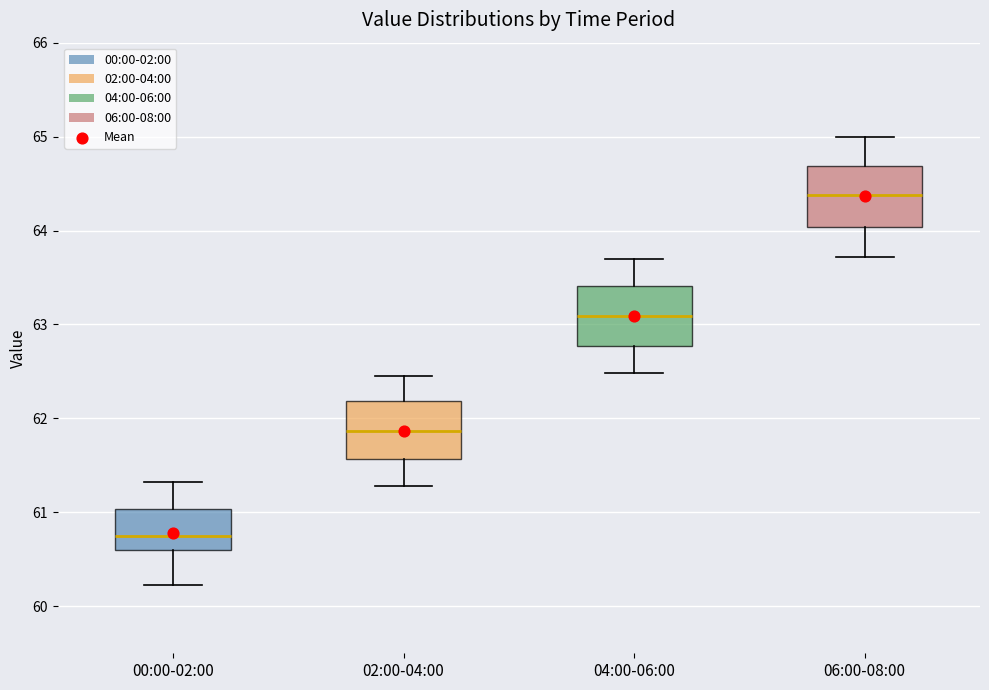

Reading left to right, read every box against the y-axis: the position of its median line, the range the box covers, and the ends of its whiskers. The values are not printed on the chart, so give them approximately, as read against the axis.

00:00-02:00: median 60.8, box 60.6 to 61.0, whiskers 60.2 to 61.3
02:00-04:00: median 61.9, box 61.6 to 62.2, whiskers 61.3 to 62.5
04:00-06:00: median 63.1, box 62.8 to 63.4, whiskers 62.5 to 63.7
06:00-08:00: median 64.4, box 64.0 to 64.7, whiskers 63.7 to 65.0